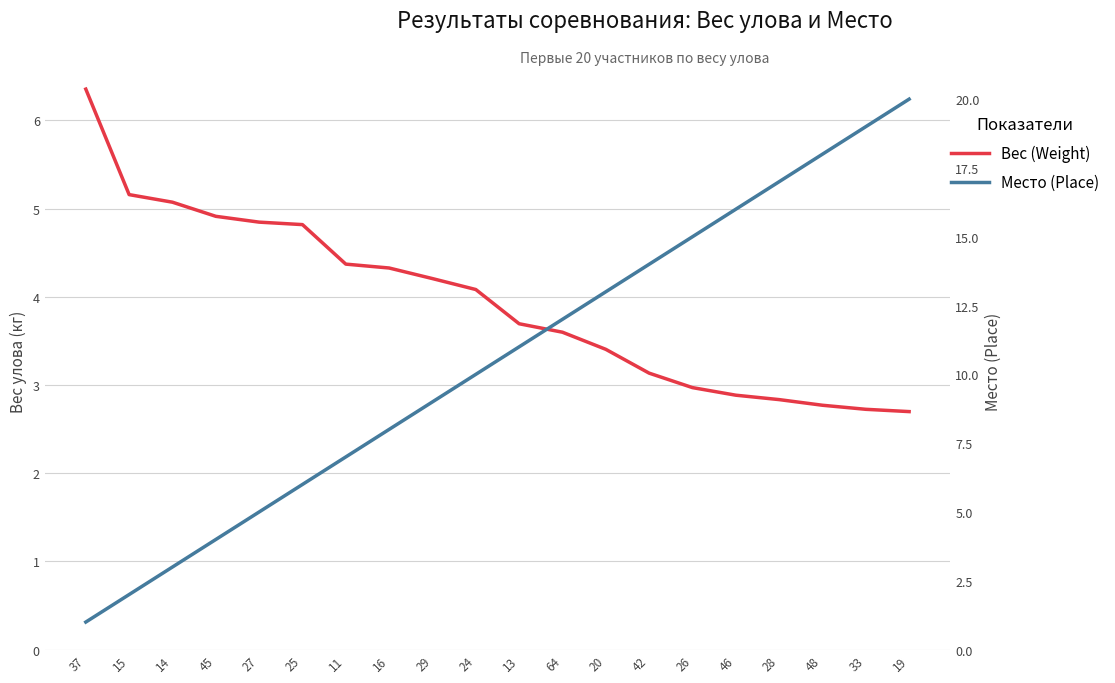

What is the value of the Место (Place) point at the 19th from the left?

19.0